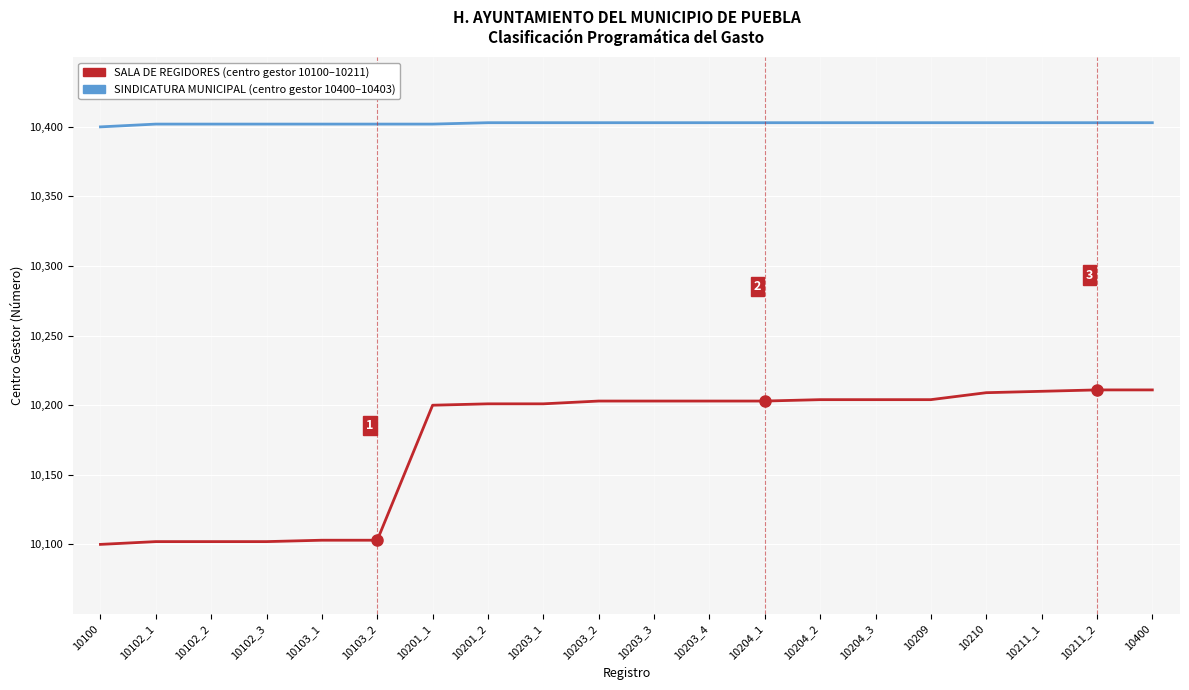

What is the maximum value shown in the chart?

10403